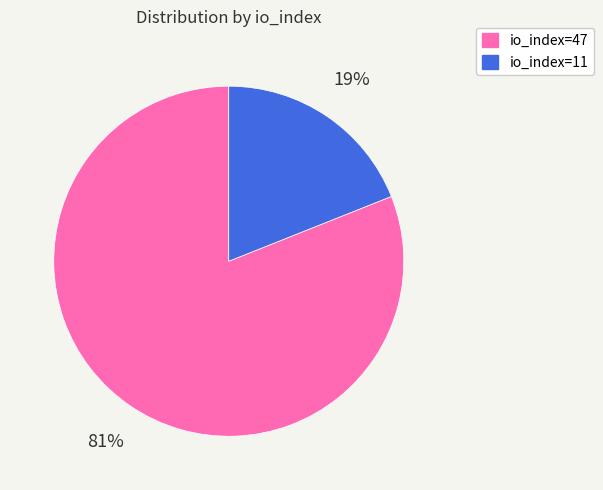

Which category has the biggest portion of the pie?

io_index=47